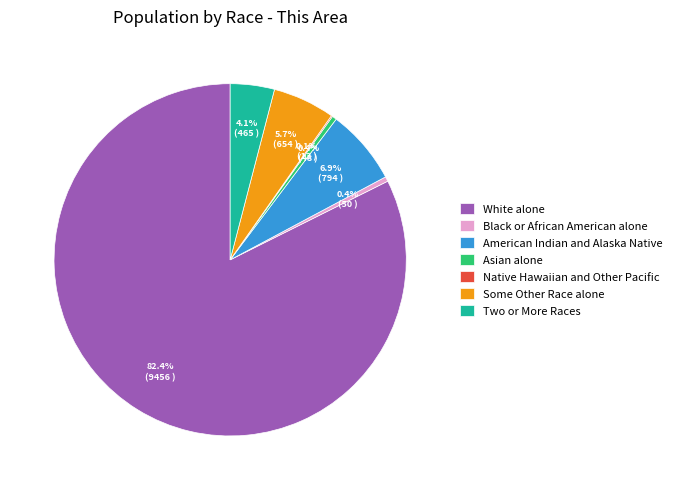

To the nearest percent, what is the difference between the White alone and Some Other Race alone slice percentages?

77%